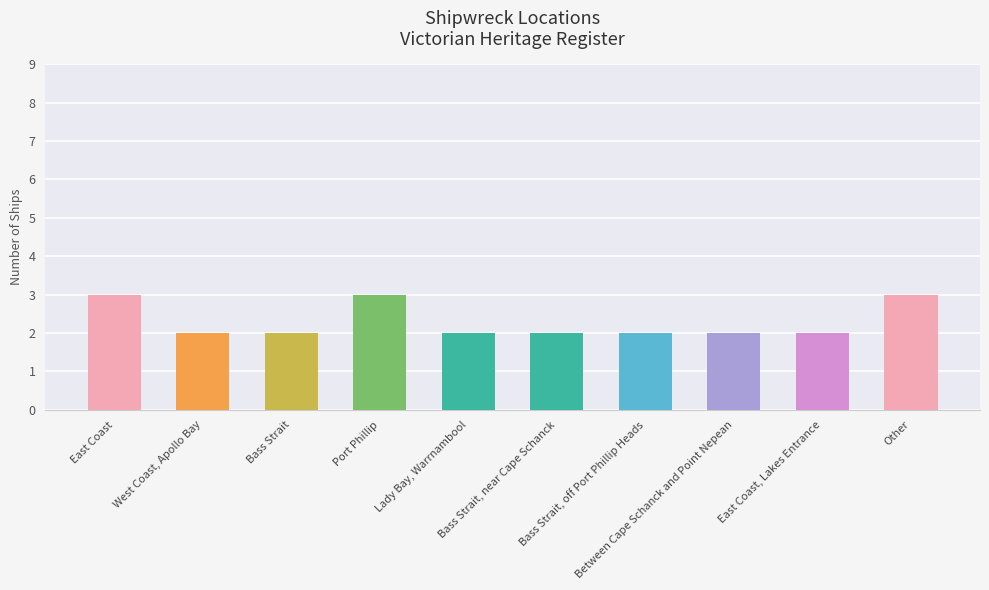

Is it true that the value at Other is 5?

False